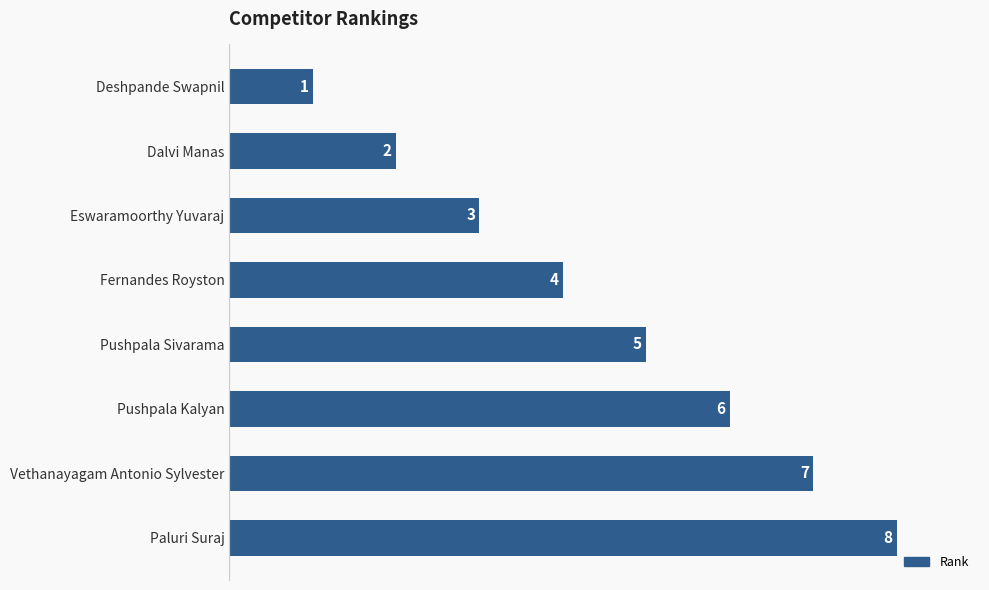

Which label corresponds to the largest value in the chart?

Paluri Suraj